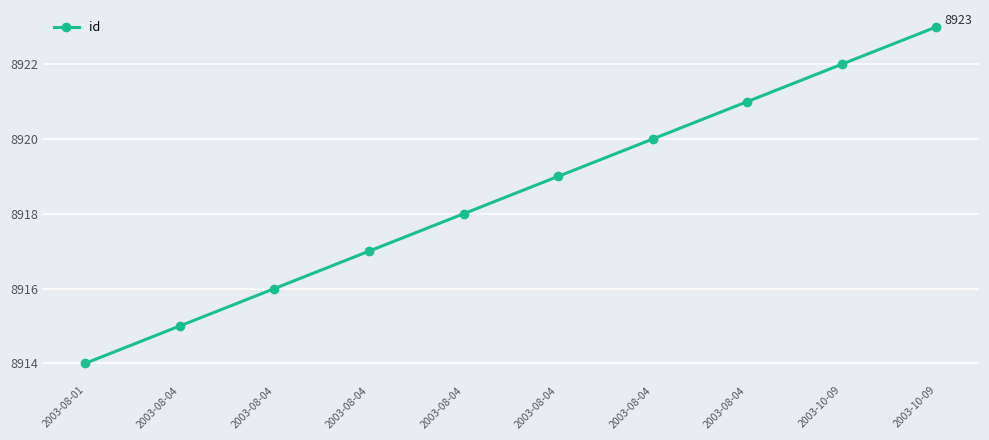

Does the chart have visible grid lines?

Yes